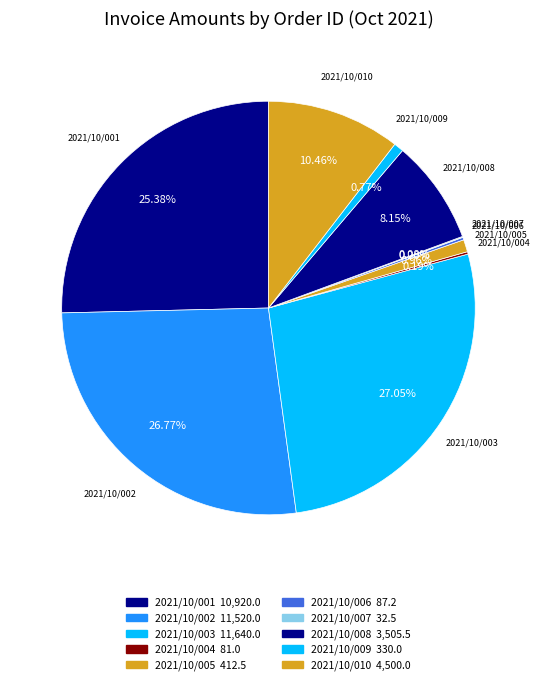

What is the ratio of the value at 2021/10/010 to the value at 2021/10/009?

13.6